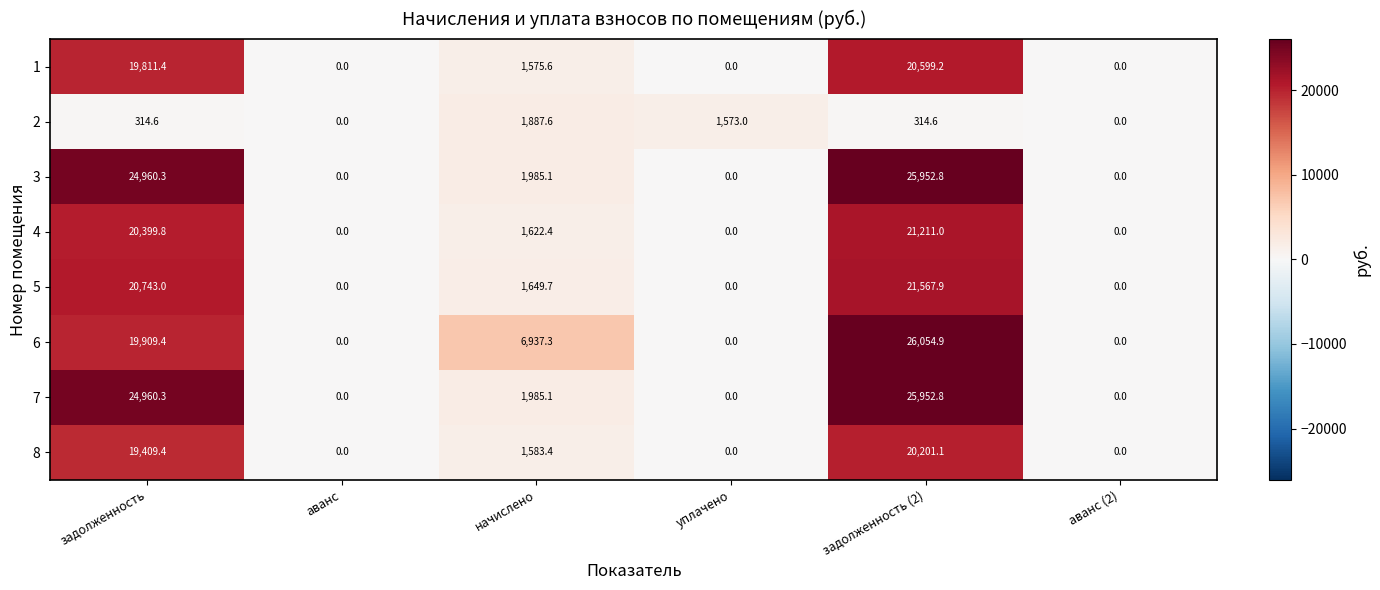

The 2 series shows 1573.0 at уплачено. True or false?

True